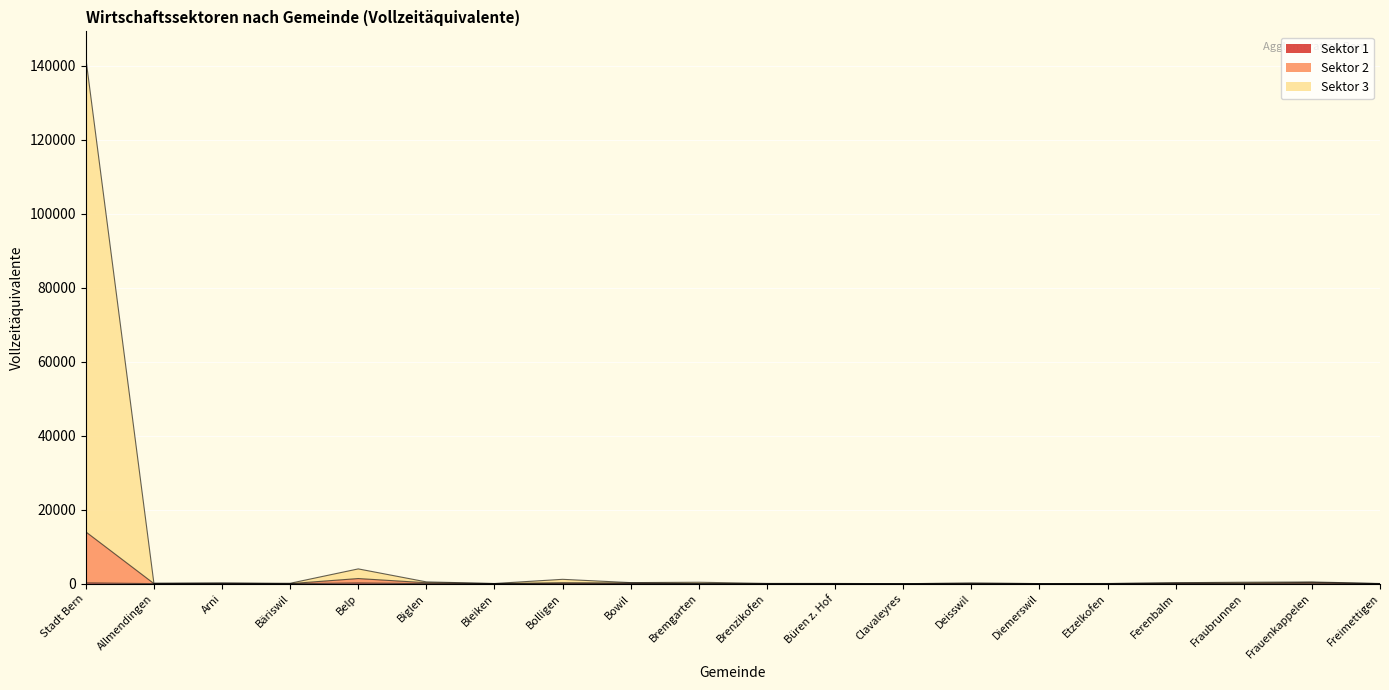

Reading right to left, what are all the values shown in this chart?

Sektor 1: Freimettigen=20.5	Frauenkappelen=47.4	Fraubrunnen=19.1	Ferenbalm=62.3	Etzelkofen=13.8	Diemerswil=26.1	Deisswil=12.8	Clavaleyres=13.5	Büren z. Hof=31.3	Brenzikofen=15.3	Bremgarten=11.9	Bowil=88.7	Bolligen=86.8	Bleiken=19.8	Biglen=25.7	Belp=197.5	Bäriswil=8.2	Arni=93.5	Allmendingen=29.8	Stadt Bern=218.7
Sektor 2: Freimettigen=20.5	Frauenkappelen=353.2	Fraubrunnen=161.1	Ferenbalm=175.2	Etzelkofen=36.5	Diemerswil=32.6	Deisswil=131.2	Clavaleyres=13.5	Büren z. Hof=36.1	Brenzikofen=24.0	Bremgarten=39.2	Bowil=178.4	Bolligen=264.5	Bleiken=40.1	Biglen=264.9	Belp=1399.2	Bäriswil=24.2	Arni=131.8	Allmendingen=44.0	Stadt Bern=14034.2
Sektor 3: Freimettigen=56.1	Frauenkappelen=480.7	Fraubrunnen=404.9	Ferenbalm=268.2	Etzelkofen=59.8	Diemerswil=41.7	Deisswil=169.7	Clavaleyres=14.0	Büren z. Hof=69.8	Brenzikofen=81.2	Bremgarten=400.4	Bowil=298.2	Bolligen=1189.4	Bleiken=58.5	Biglen=496.3	Belp=4010.5	Bäriswil=120.3	Arni=171.6	Allmendingen=167.6	Stadt Bern=142221.9